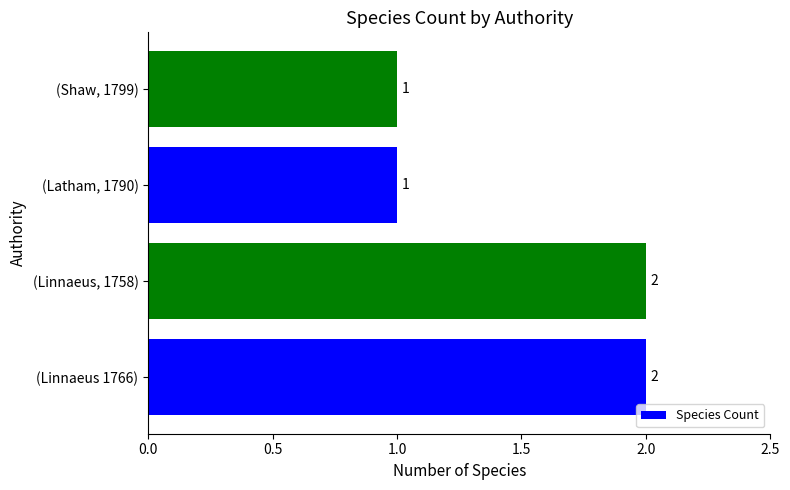

How many values are between 1 and 2?

4